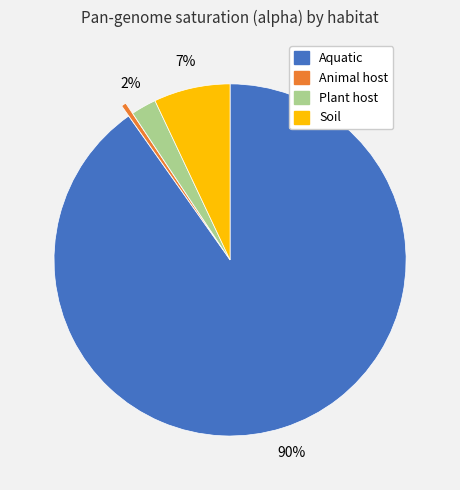

How many segments does this pie chart have?

4